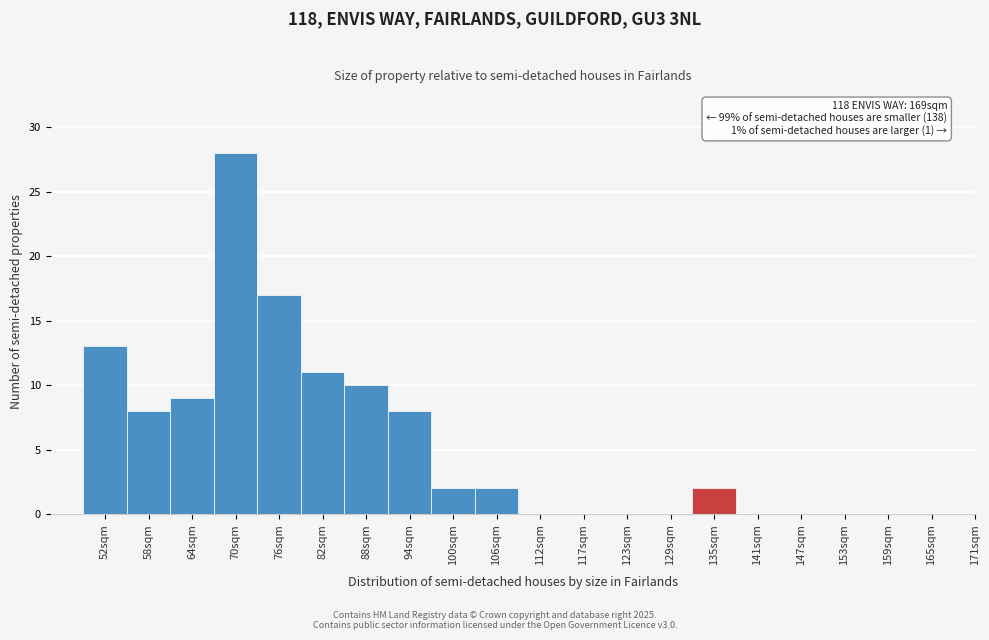

Reading right to left, what are all the values shown in this chart?

135sqm=2	129sqm=0	123sqm=0	117sqm=0	112sqm=0	106sqm=2	100sqm=2	94sqm=8	88sqm=10	82sqm=11	76sqm=17	70sqm=28	64sqm=9	58sqm=8	52sqm=13